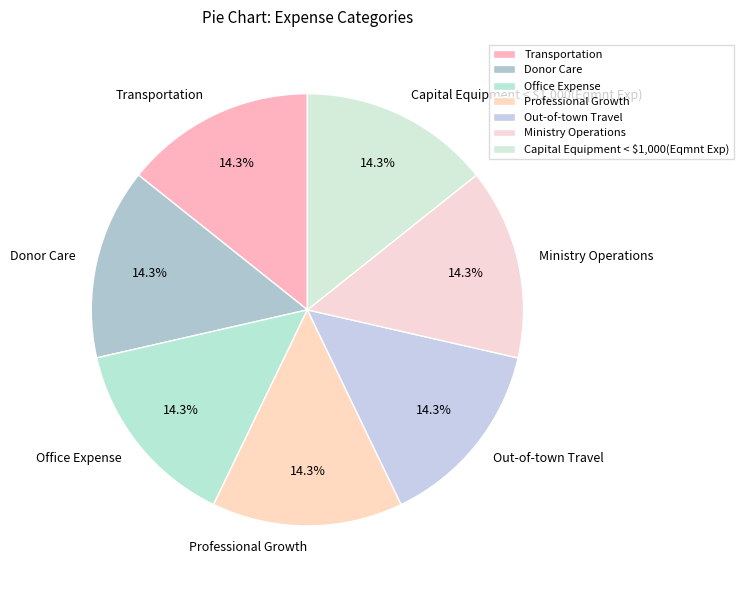

Approximately how many times larger is the value at Capital Equipment < $1,000(Eqmnt Exp) compared to Professional Growth?

1.0